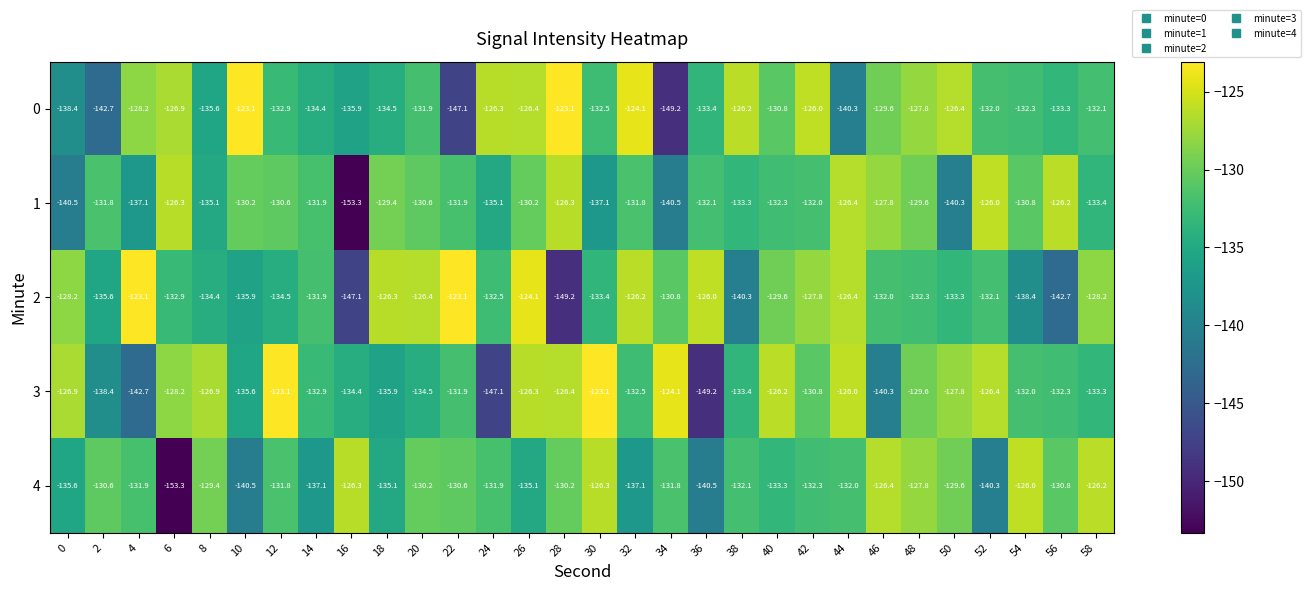

True or false: 0 has a value of -32.1 at 48.

False